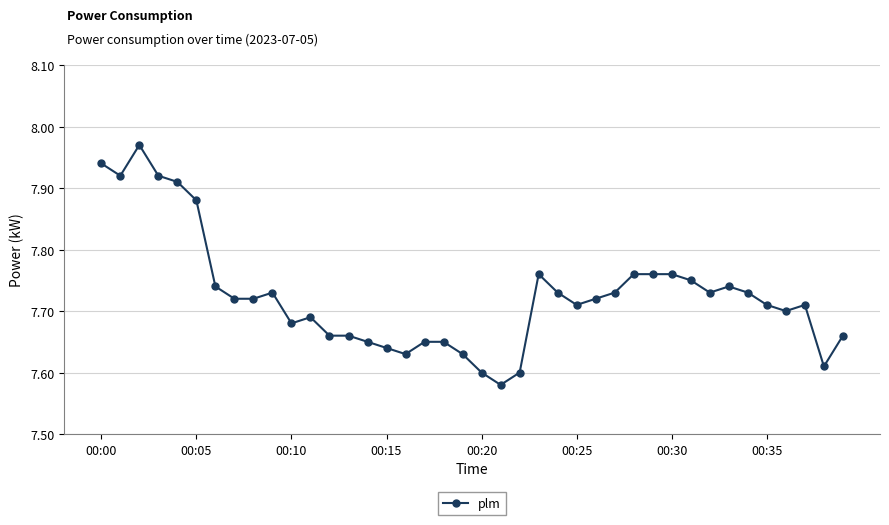

What is the difference between the maximum and minimum values?

0.4